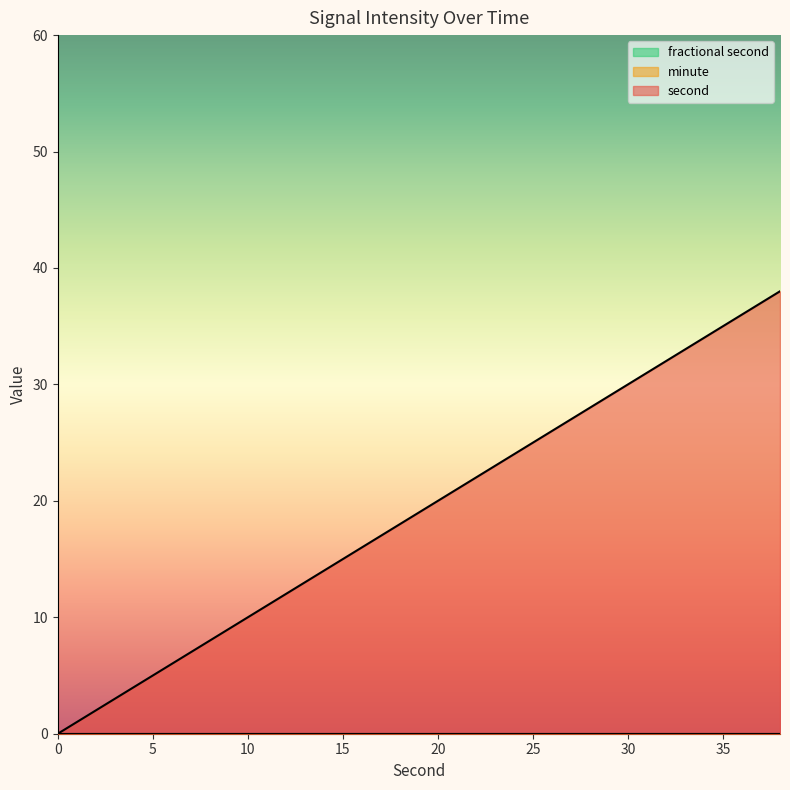

True or false: minute and second cross at least once.

False